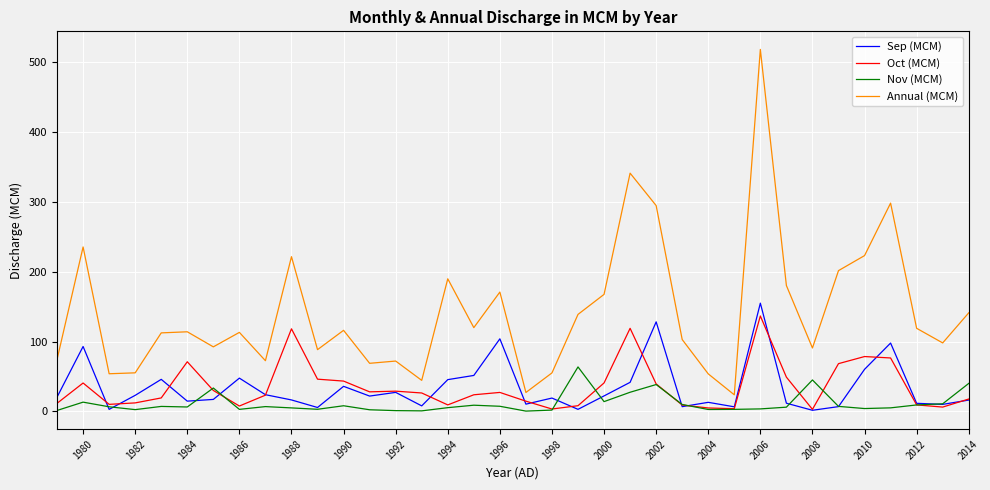

True or false: Nov (MCM) and Annual (MCM) cross at least once.

False